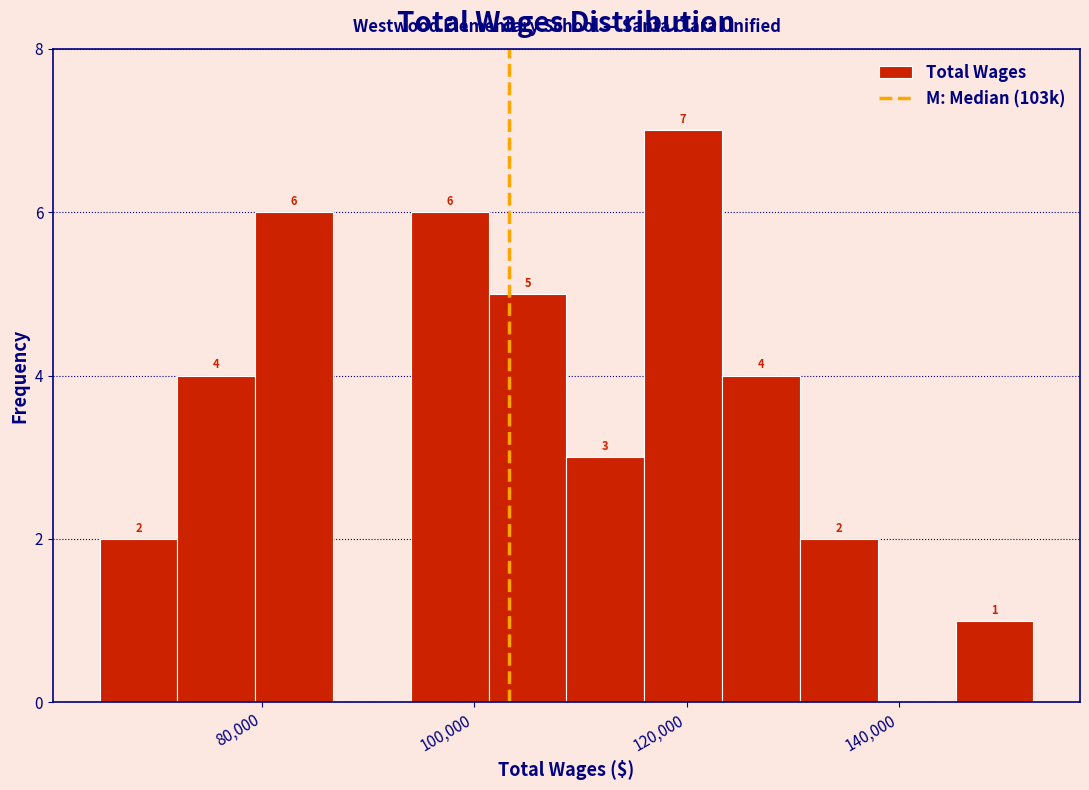

Around what value on the x-axis is the tallest bar? Give the approximate position of its centre, as read against the axis.

120000